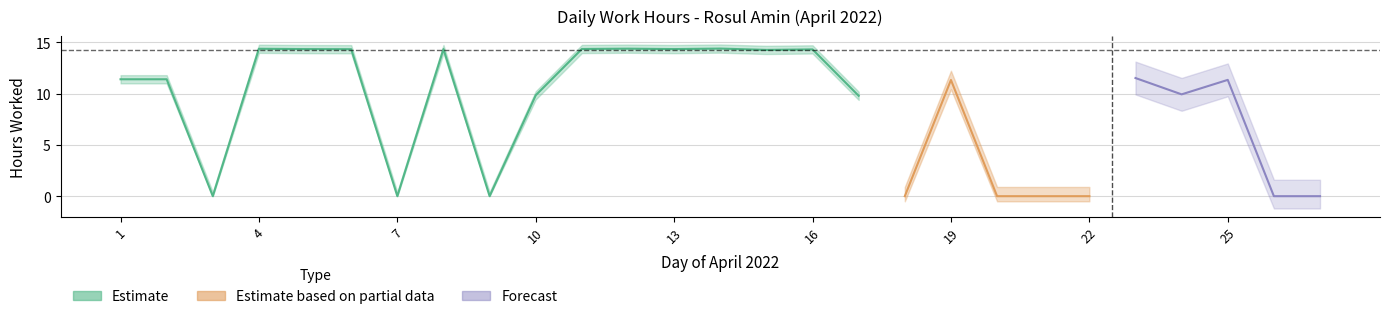

True or false: Forecast and Estimate based on partial data intersect in this chart.

False